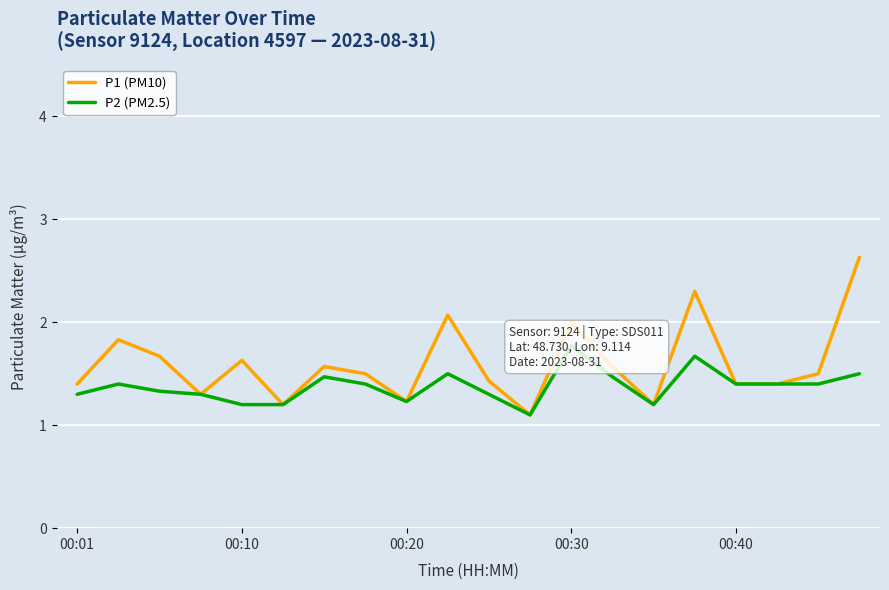

What is the spread (max minus min) of values at 9?

0.6